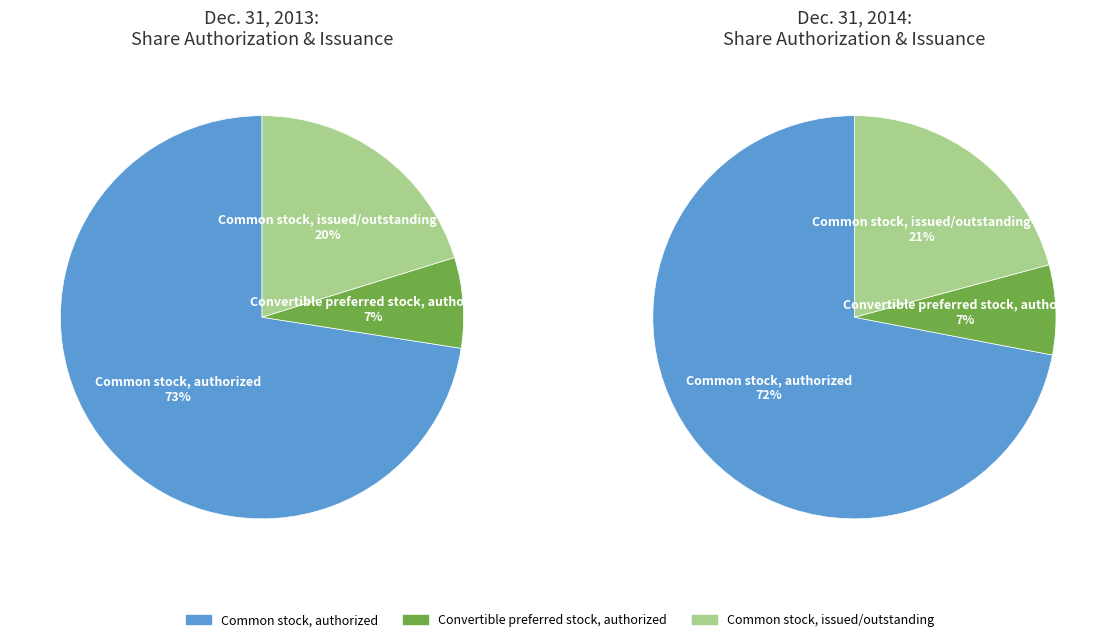

To the nearest percent, what percentage of the pie is Convertible preferred stock, authorized?

7%